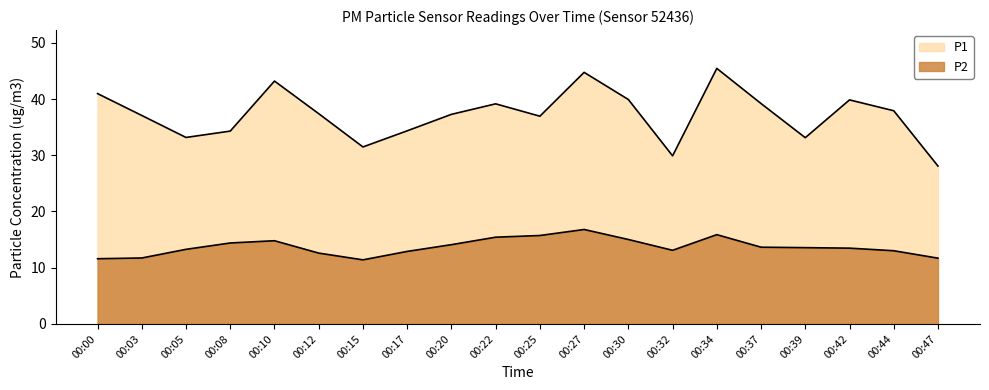

True or false: P1 and P2 intersect in this chart.

False